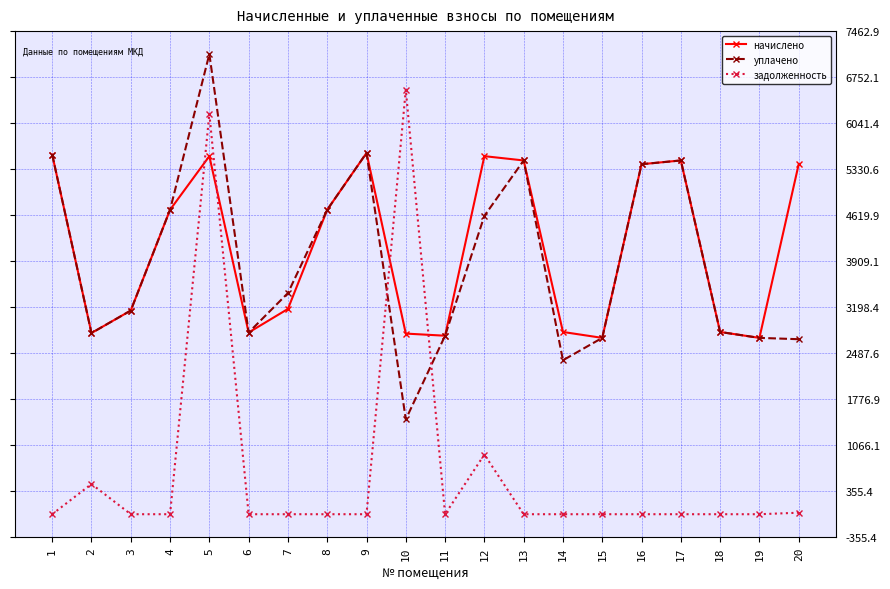

The value of уплачено at 8 is 2711.5. True or false?

False